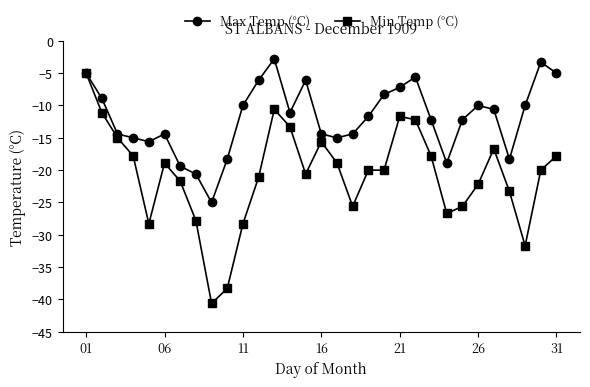

Which series has the largest total across all categories?

Max Temp (°C)